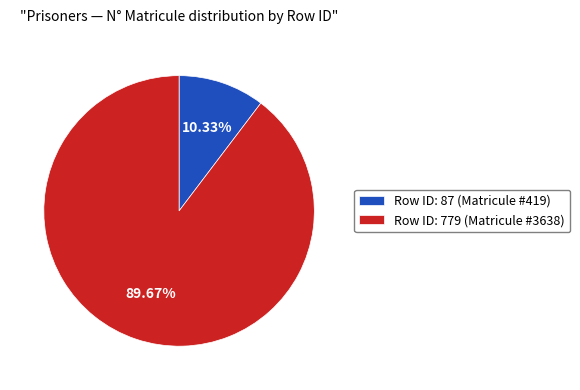

Rank the categories by value from lowest to highest.

Row ID: 87 (Matricule #419), Row ID: 779 (Matricule #3638)